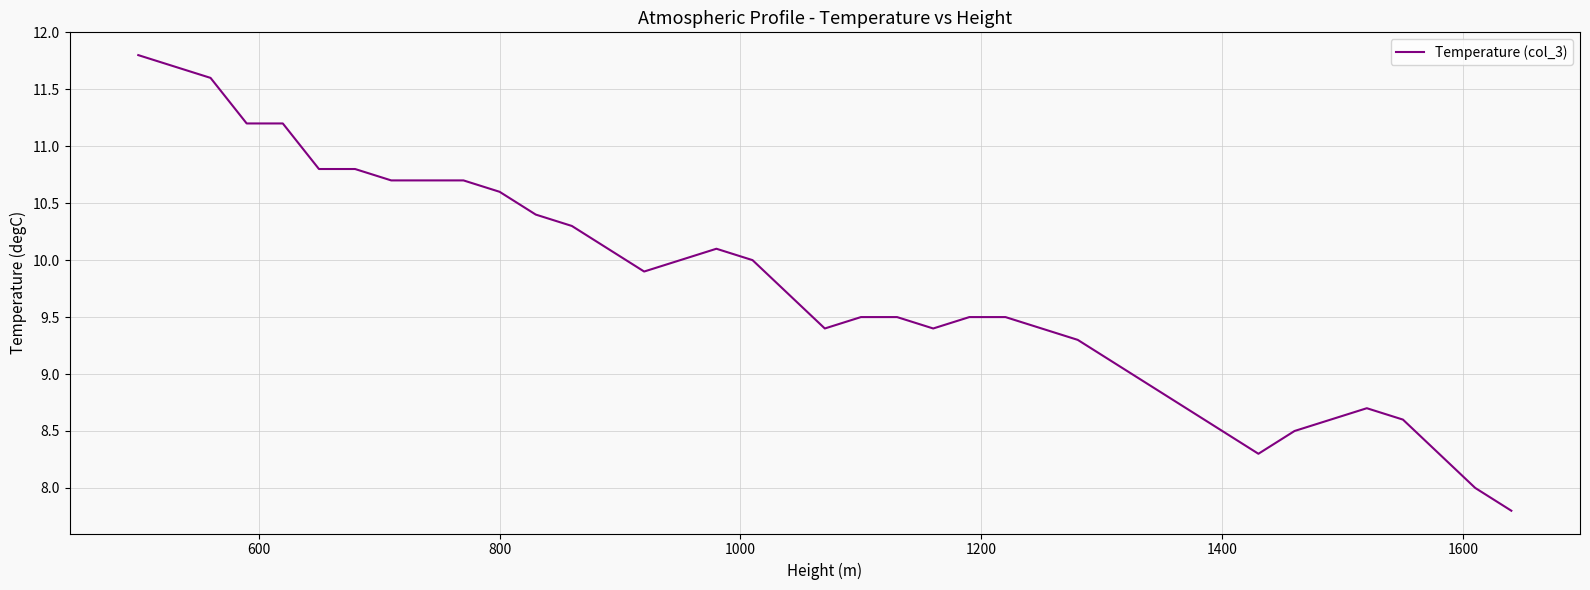

What is the minimum value shown in the chart?

7.8